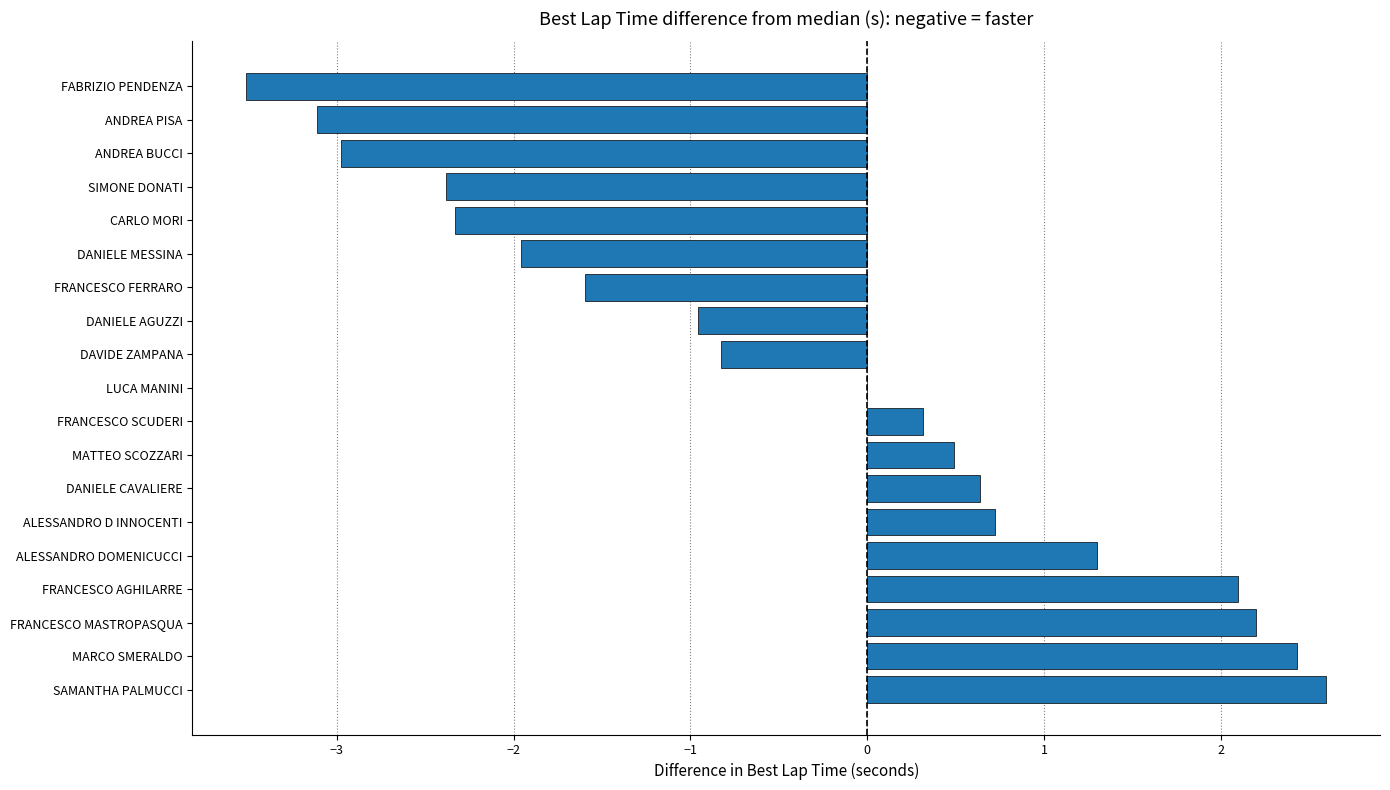

What is the change in value from FABRIZIO PENDENZA to ANDREA PISA?

+0.4